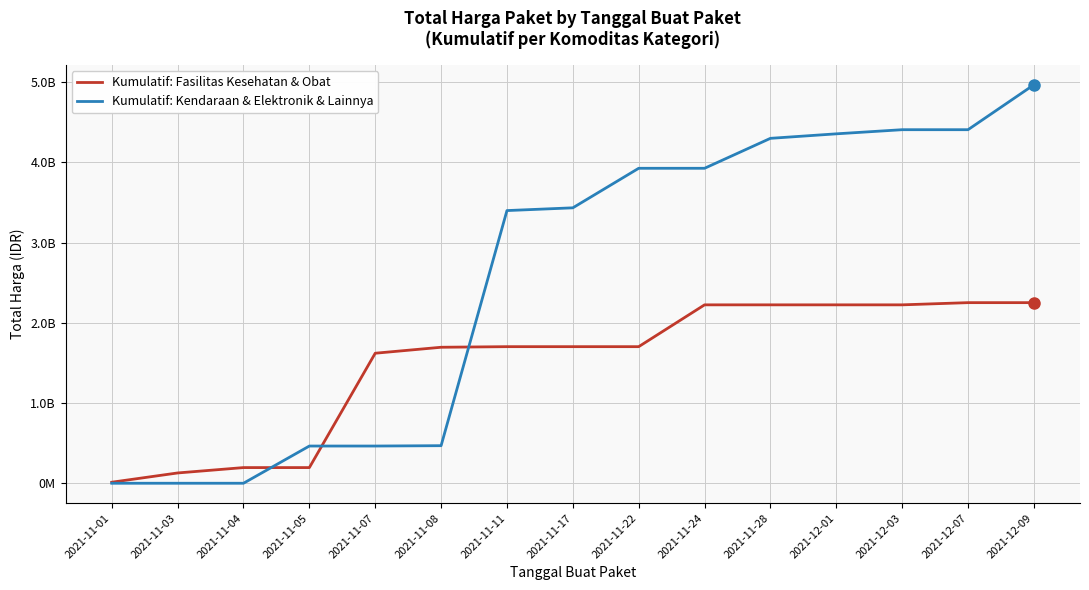

Is the value of Kumulatif: Kendaraan & Elektronik & Lainnya at 2021-11-11 greater than the value of Kumulatif: Fasilitas Kesehatan & Obat at 2021-11-01?

Yes